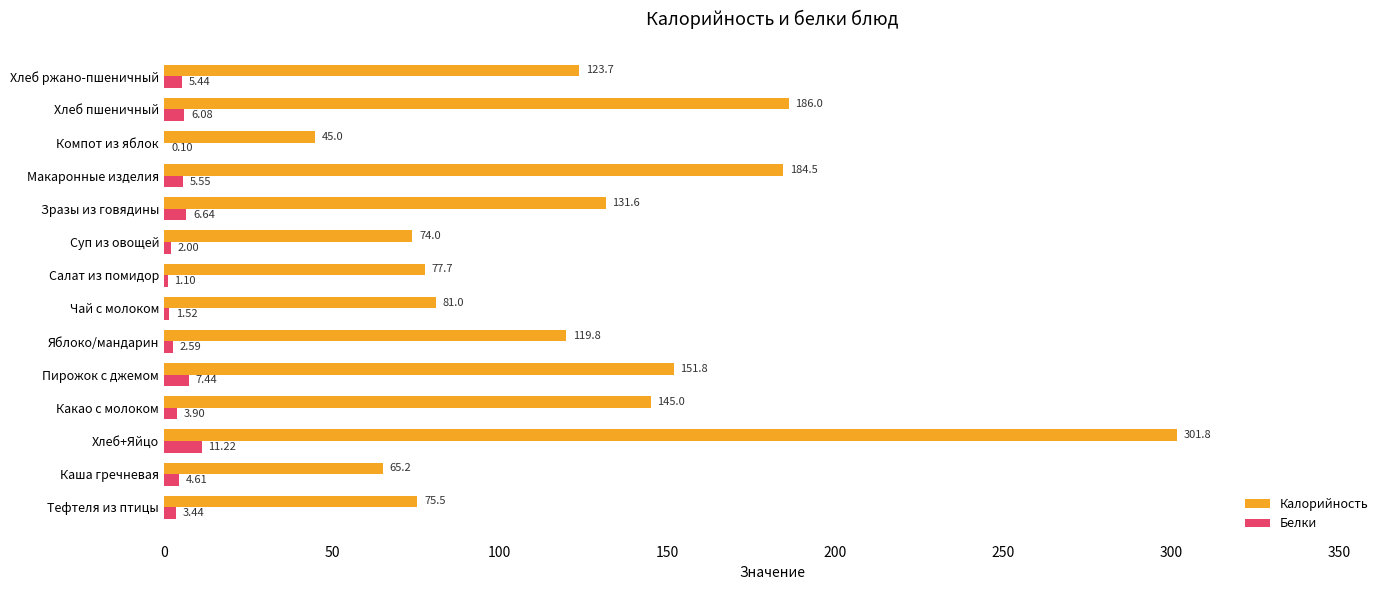

Which category has the highest value across all series?

Хлеб+Яйцо